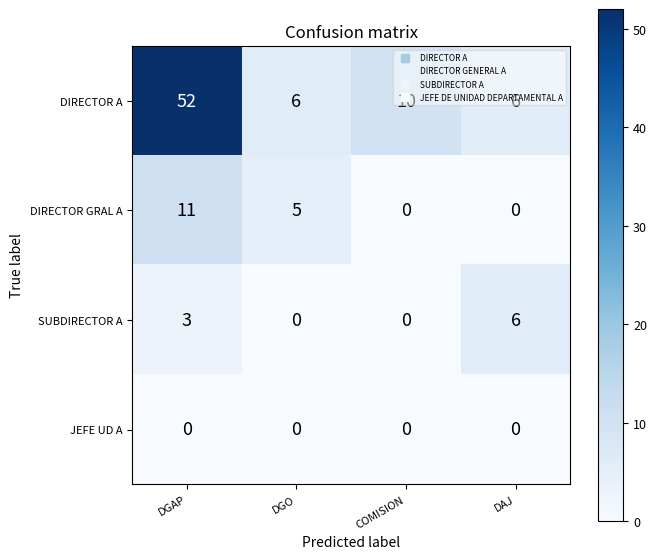

Count the number of data series in this chart.

4